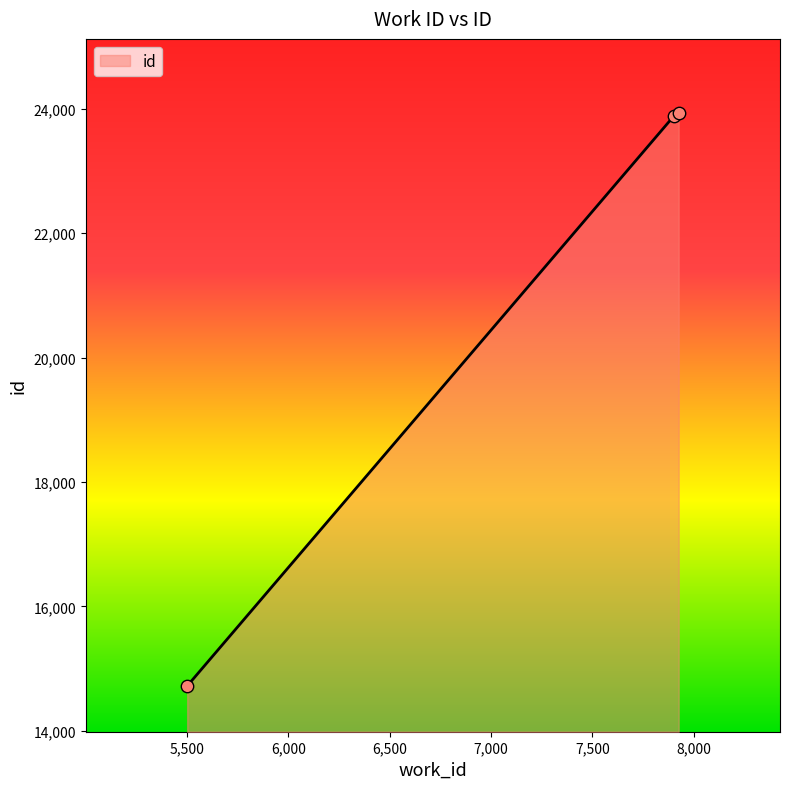

What is the change in value from 7902 to 7926?

+45